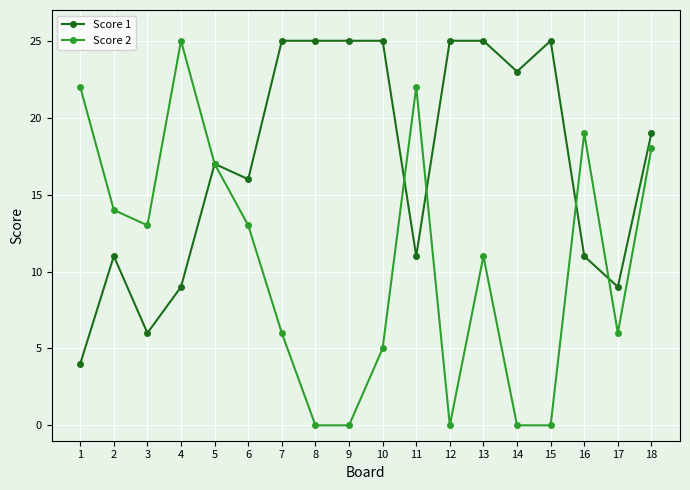

True or false: Score 2 has more than 1 interior local peaks.

True